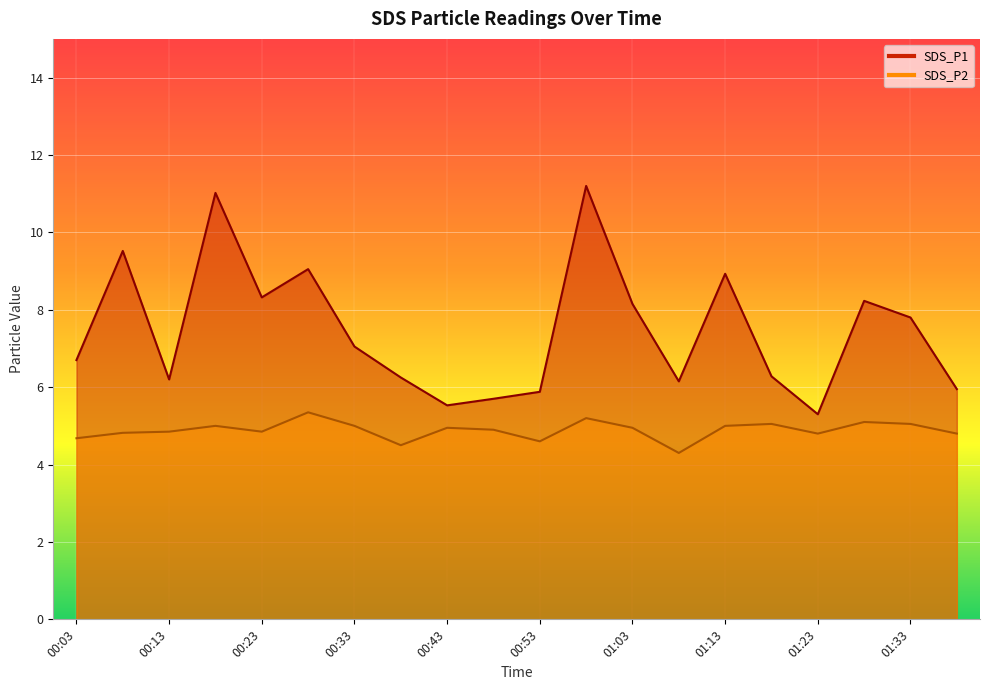

How many lines are shown in the chart?

2